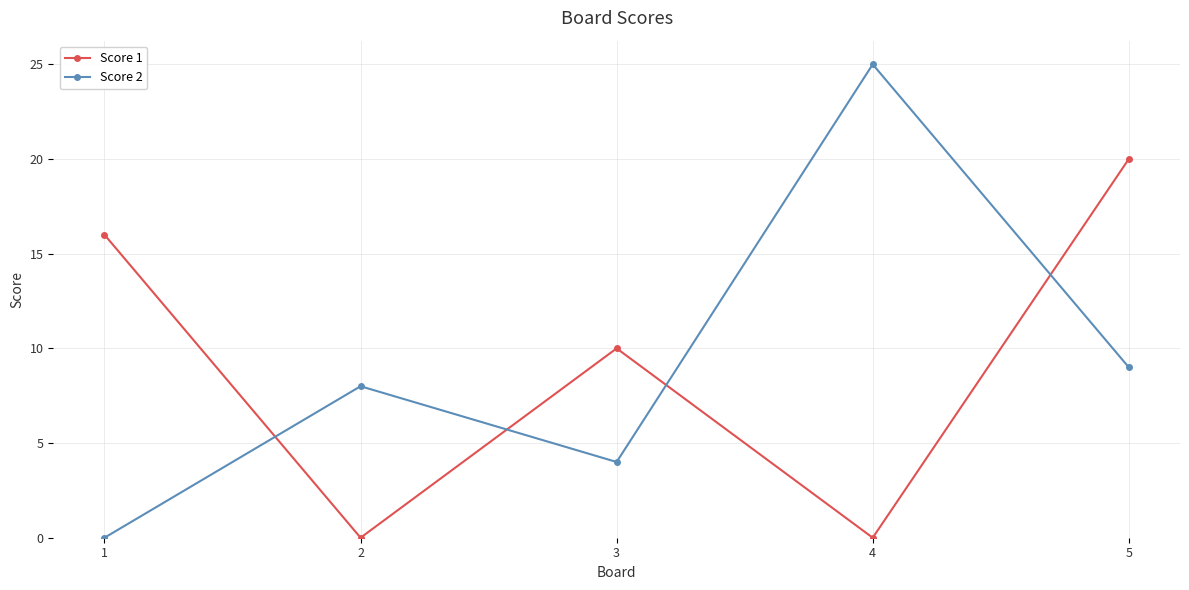

What is the difference between the highest and lowest values at 1?

16